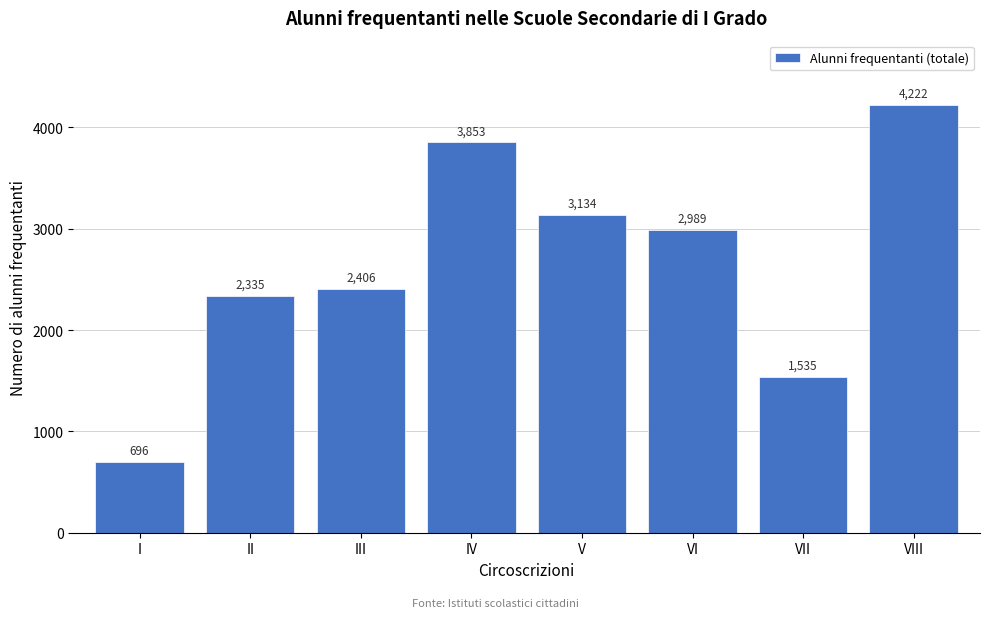

Reading left to right, extract all data points from this chart.

696	2335	2406	3853	3134	2989	1535	4222